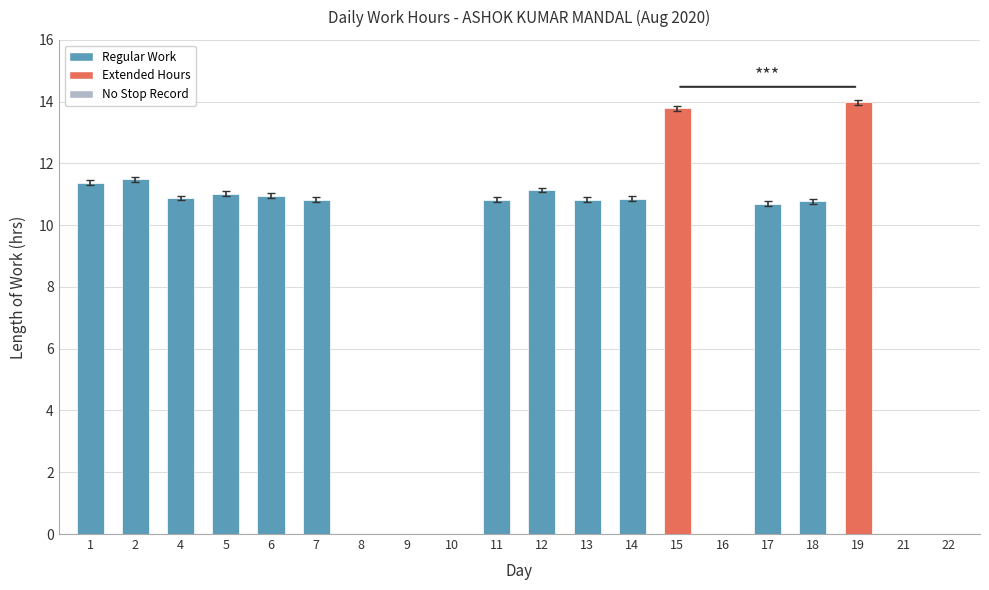

Approximately how many times larger is the value at 17 compared to 5?

1.0